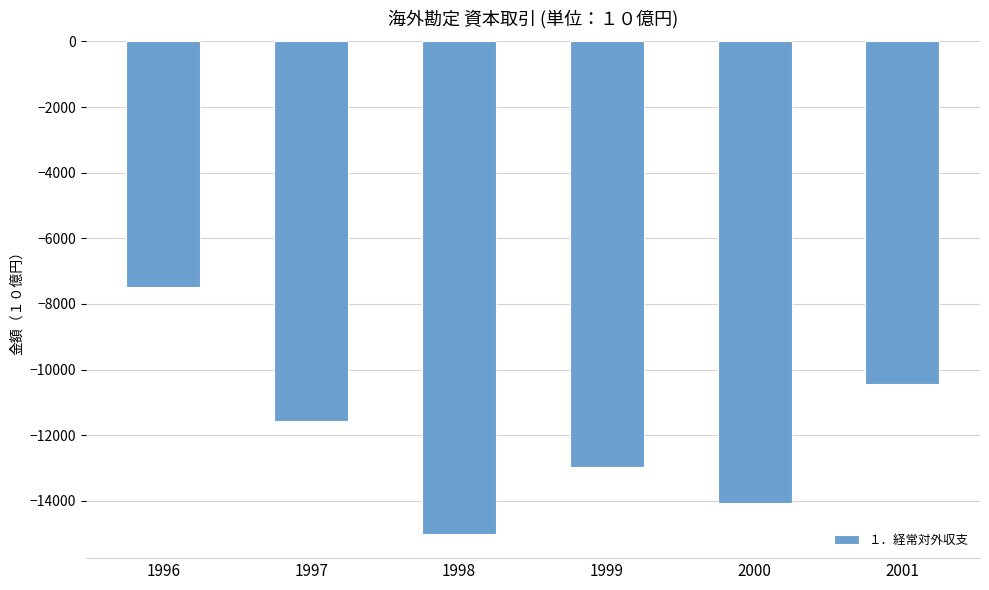

What is the approximate value at 1998?

-14998.2